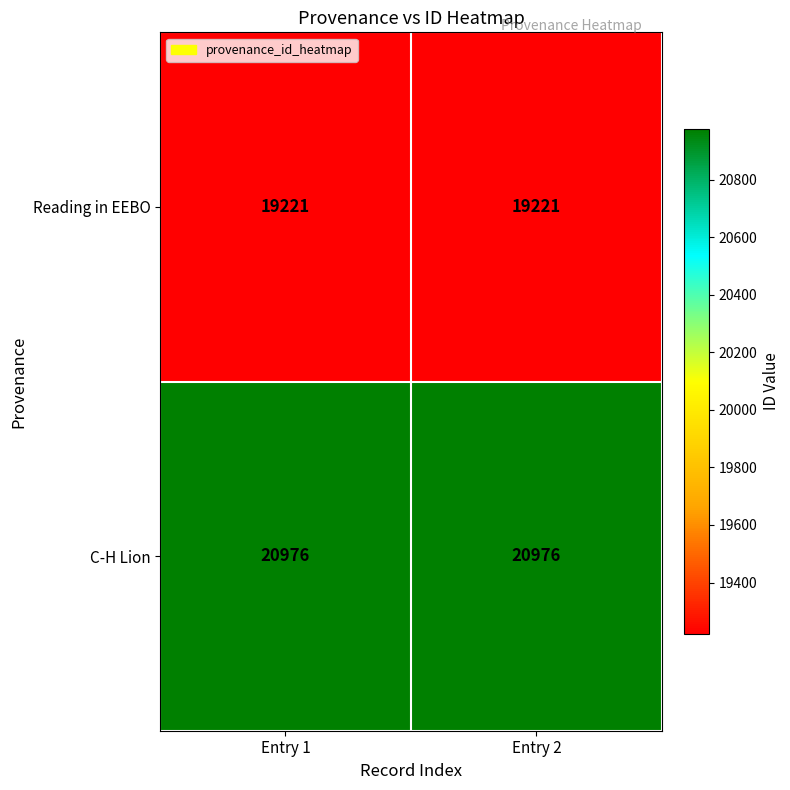

The Reading in EEBO series shows 25522 at Entry 1. True or false?

False